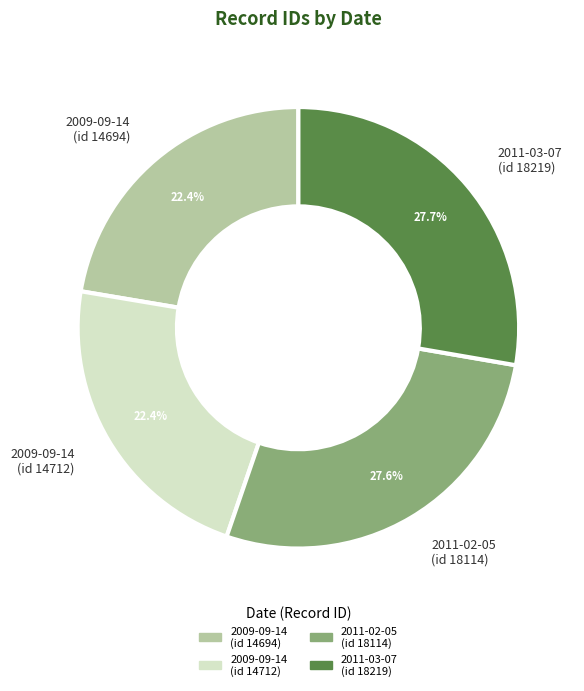

Is there a majority slice in this chart?

No